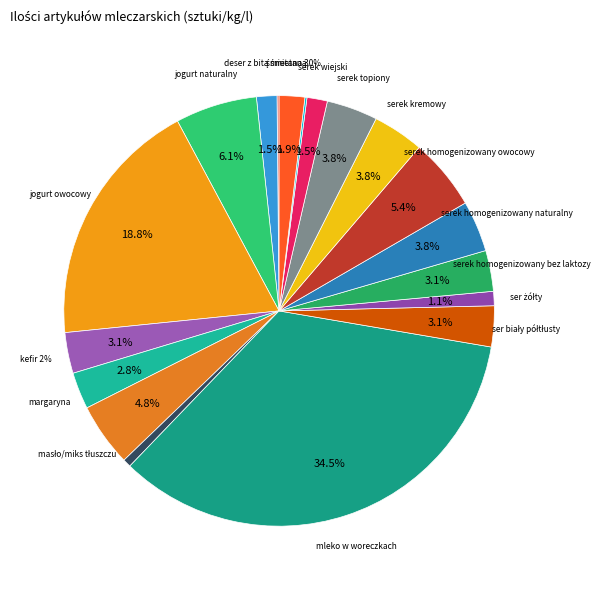

Rank the categories by value from lowest to highest.

bita śmietana w sprayu 200 ml, śmietana 18%, mleko uht 2%, ser żółty, deser z bitą śmietaną, serek wiejski, śmietana 30%, margaryna, kefir 2%, ser biały półtłusty, serek homogenizowany bez laktozy, serek homogenizowany naturalny, serek kremowy, serek topiony, masło/miks tłuszczu, serek homogenizowany owocowy, jogurt naturalny, jogurt owocowy, mleko w woreczkach